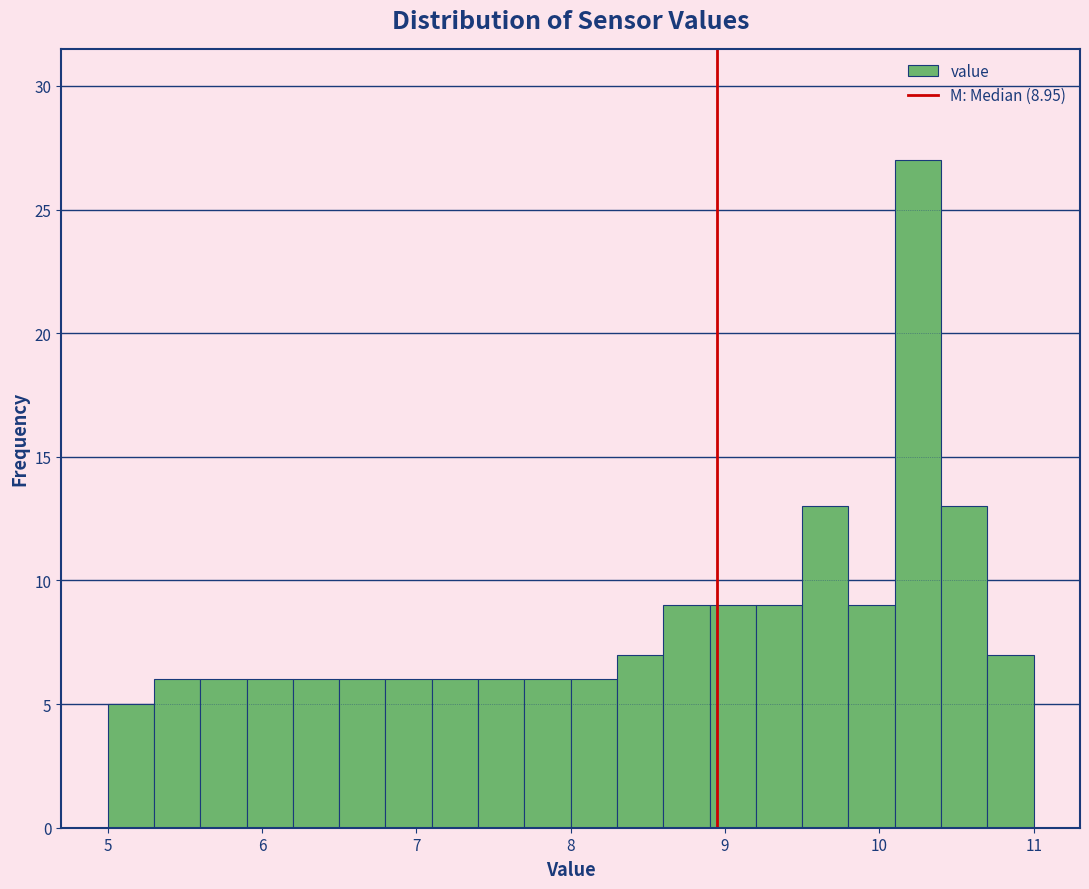

Around what value on the x-axis is the tallest bar? Give the approximate position of its centre, as read against the axis.

10.3